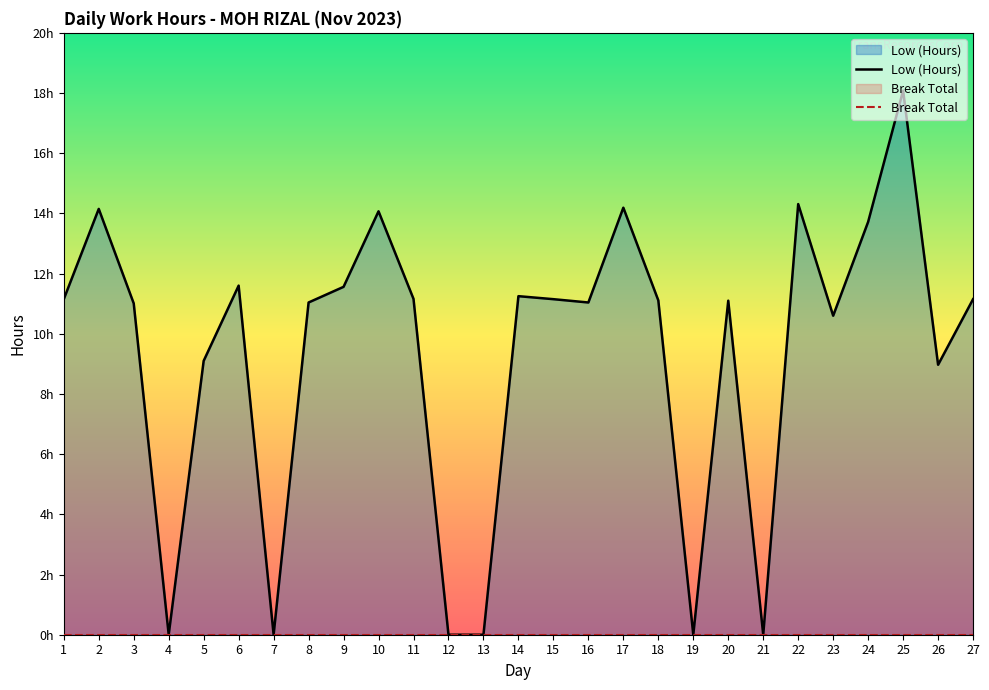

Reading left to right, what are all the values shown in this chart?

1=11.2	2=14.2	3=11.0	4=0.0	5=9.1	6=11.6	7=0.0	8=11.0	9=11.6	10=14.1	11=11.2	12=0.0	13=0.0	14=11.2	15=11.2	16=11.0	17=14.2	18=11.1	19=0.0	20=11.1	21=0.0	22=14.3	23=10.6	24=13.7	25=18.1	26=9.0	27=11.2